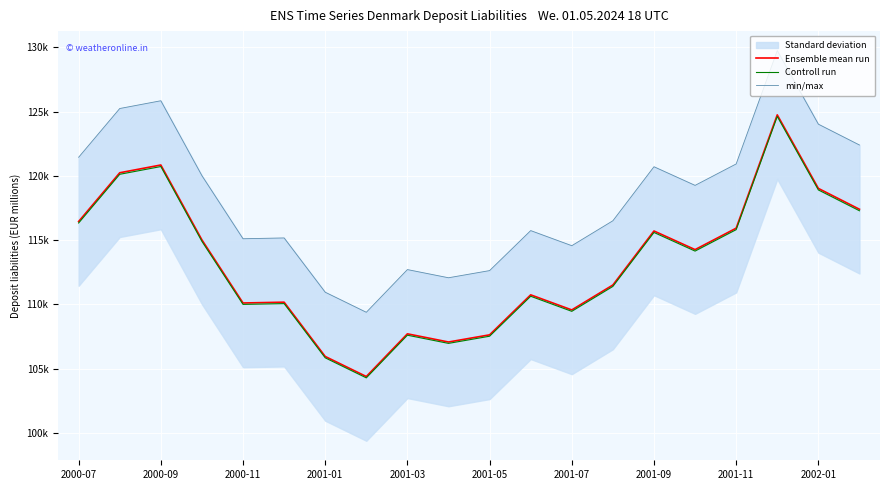

Between 2001-09 and 11, which series saw the biggest shift?

Ensemble mean run